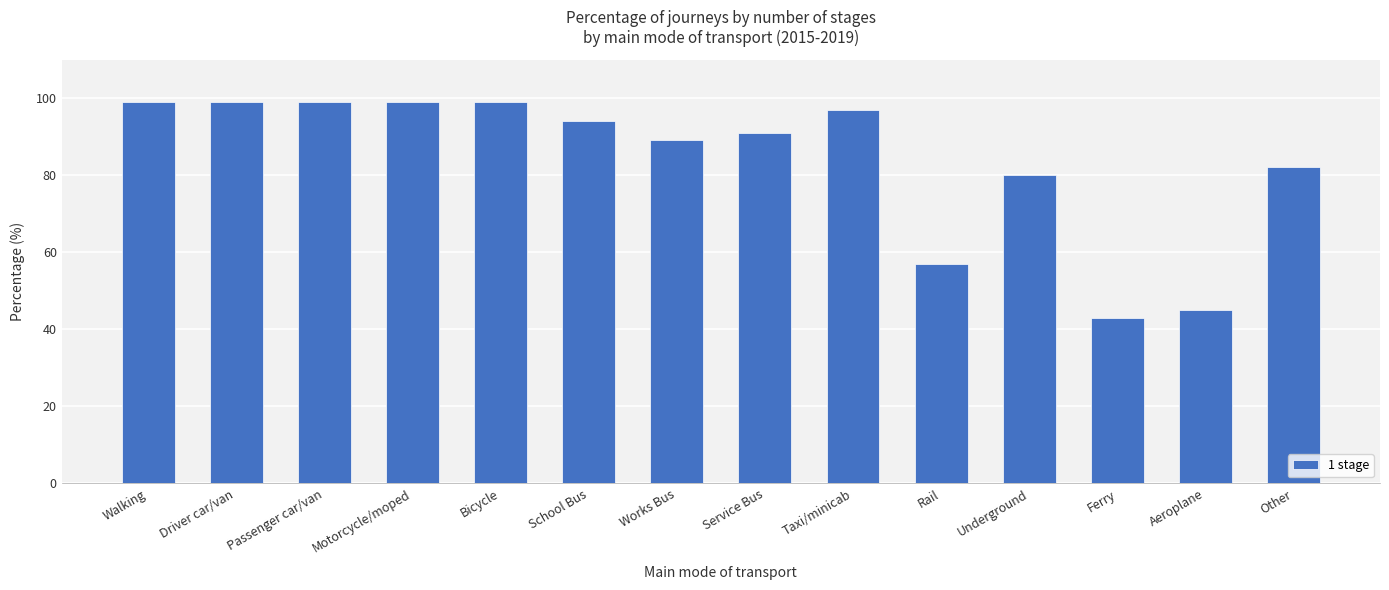

Reading left to right, extract all data points from this chart.

Walking=99	Driver car/van=99	Passenger car/van=99	Motorcycle/moped=99	Bicycle=99	School Bus=94	Works Bus=89	Service Bus=91	Taxi/minicab=97	Rail=57	Underground=80	Ferry=43	Aeroplane=45	Other=82